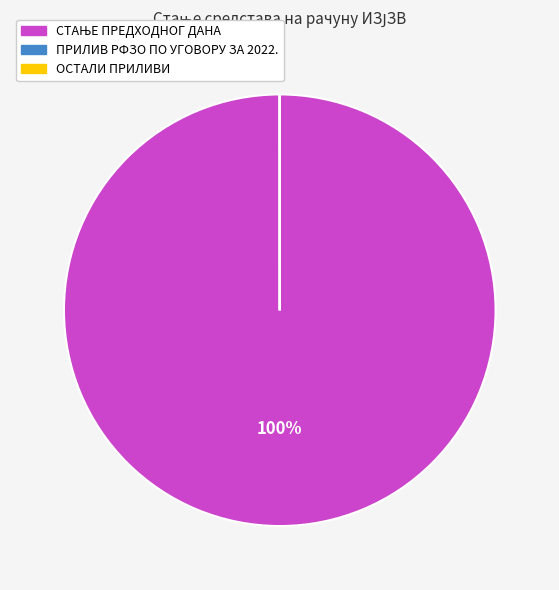

Is there a majority slice in this chart?

Yes